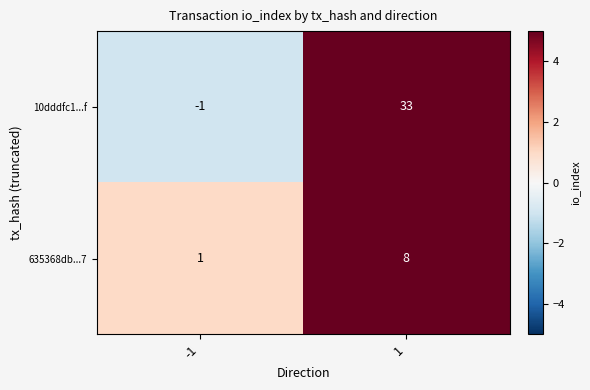

Rank the series by their maximum value, from highest to lowest.

10dddfc1...f, 635368db...7